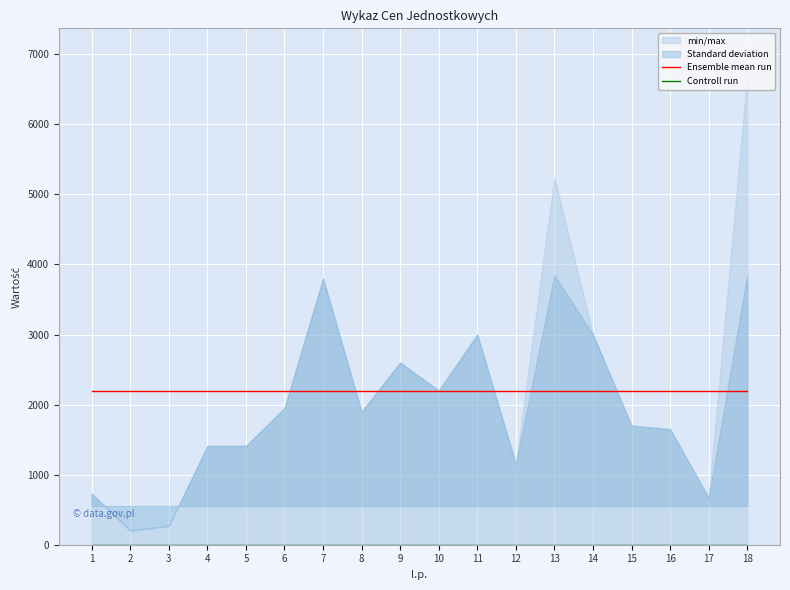

What is the value of the Ensemble mean run point at the 11th from the left?

2198.9